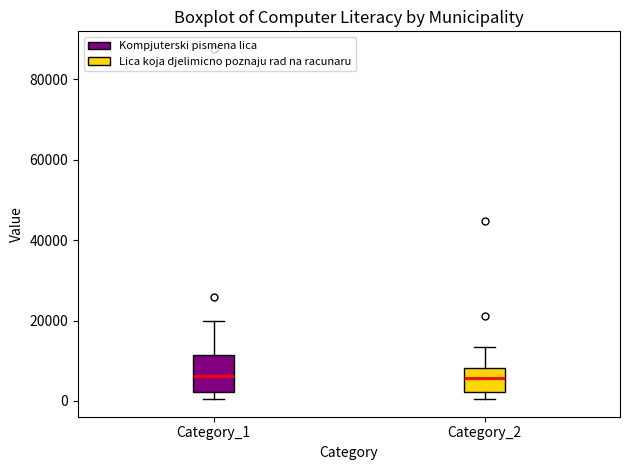

Reading left to right, read every box against the y-axis: the position of its median line, the range the box covers, and the ends of its whiskers. The values are not printed on the chart, so give them approximately, as read against the axis.

Category_1: median 6000, box 2000 to 12000, whiskers 0 to 20000
Category_2: median 6000, box 2000 to 8000, whiskers 0 to 14000